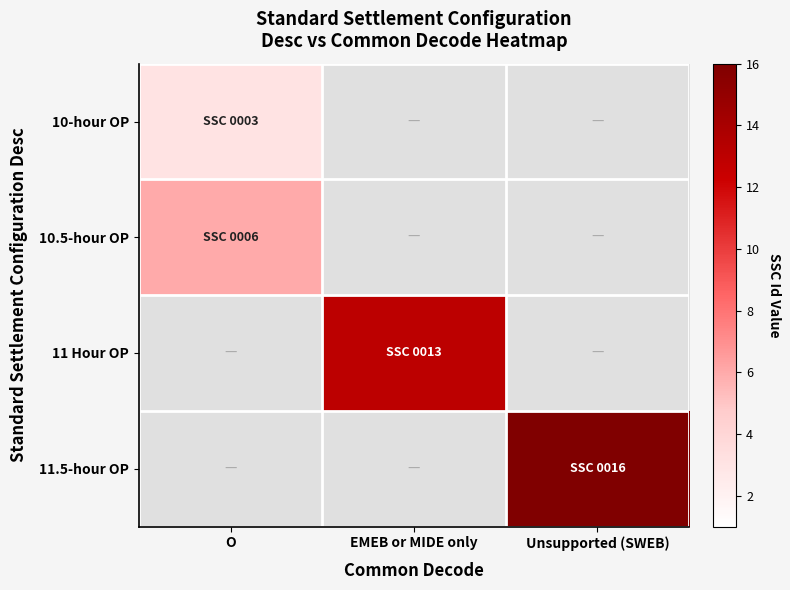

Is it true that 10-hour OP equals 3.0 at O?

True